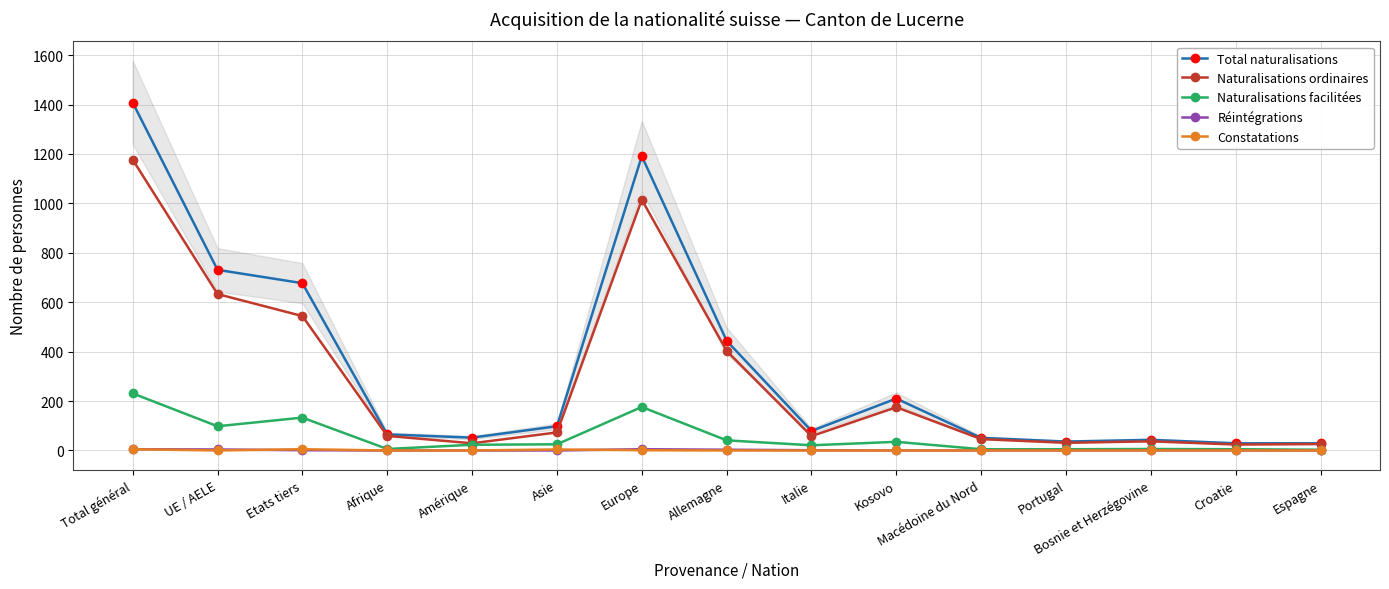

Is it true that Total naturalisations equals 218 at UE / AELE?

False